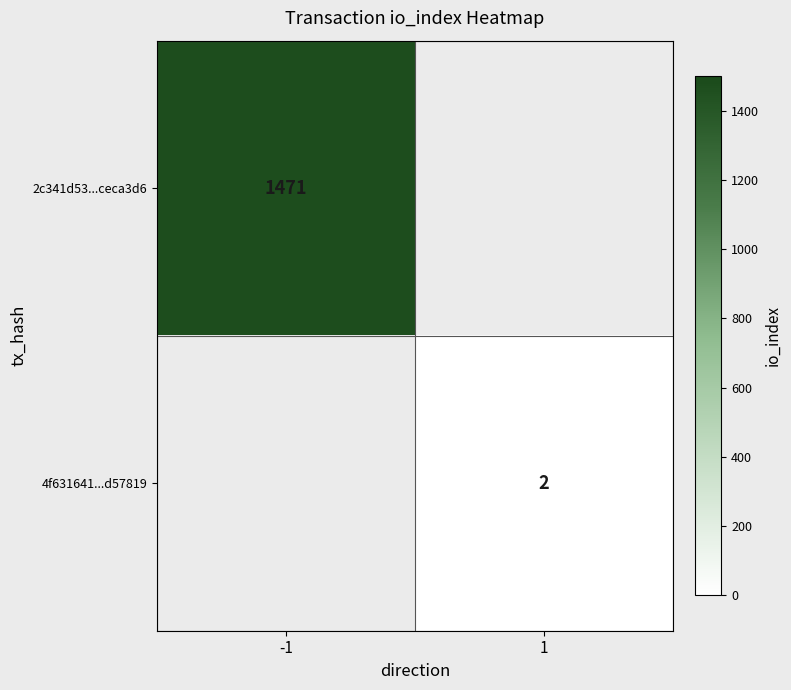

The 2c341d53...ceca3d6 series shows 817 at -1. True or false?

False